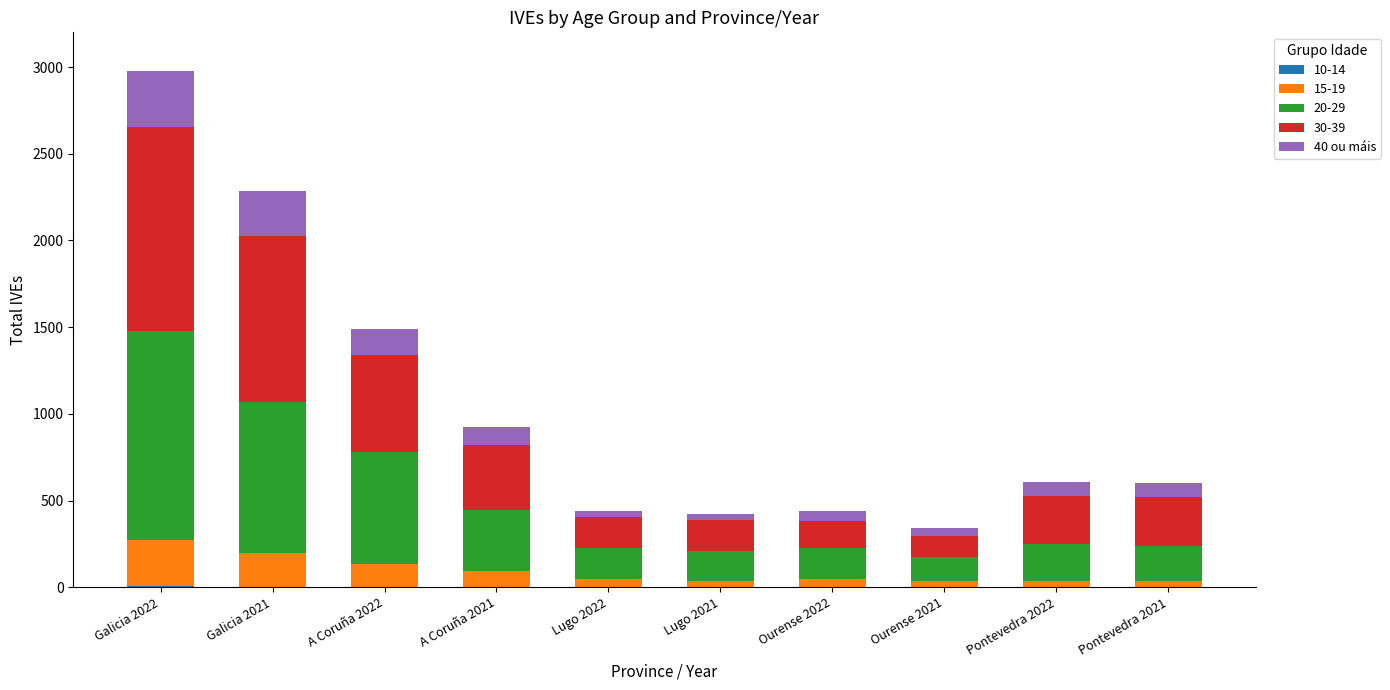

At which category is the sum across all series the highest?

Galicia 2022